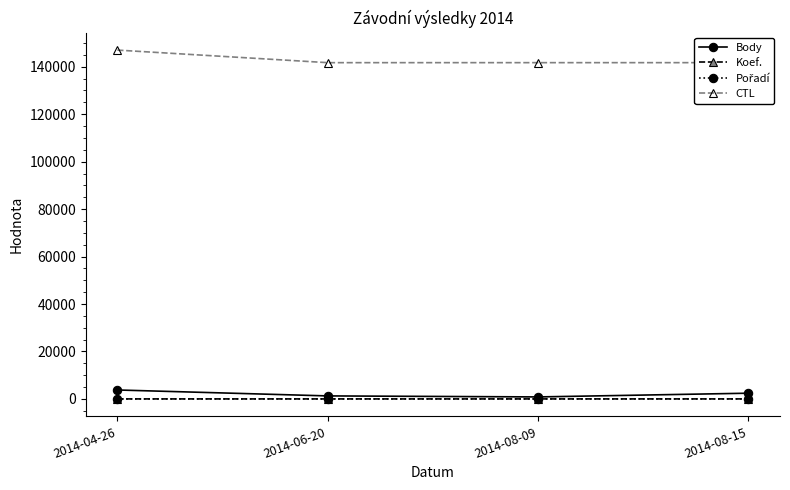

What is the maximum value shown in the chart?

147017